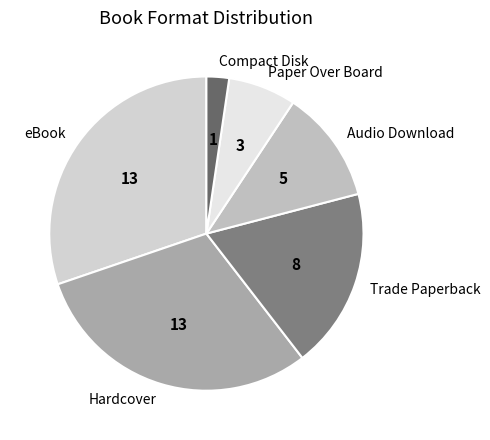

Combined, do Audio Download and eBook account for over 50%?

No